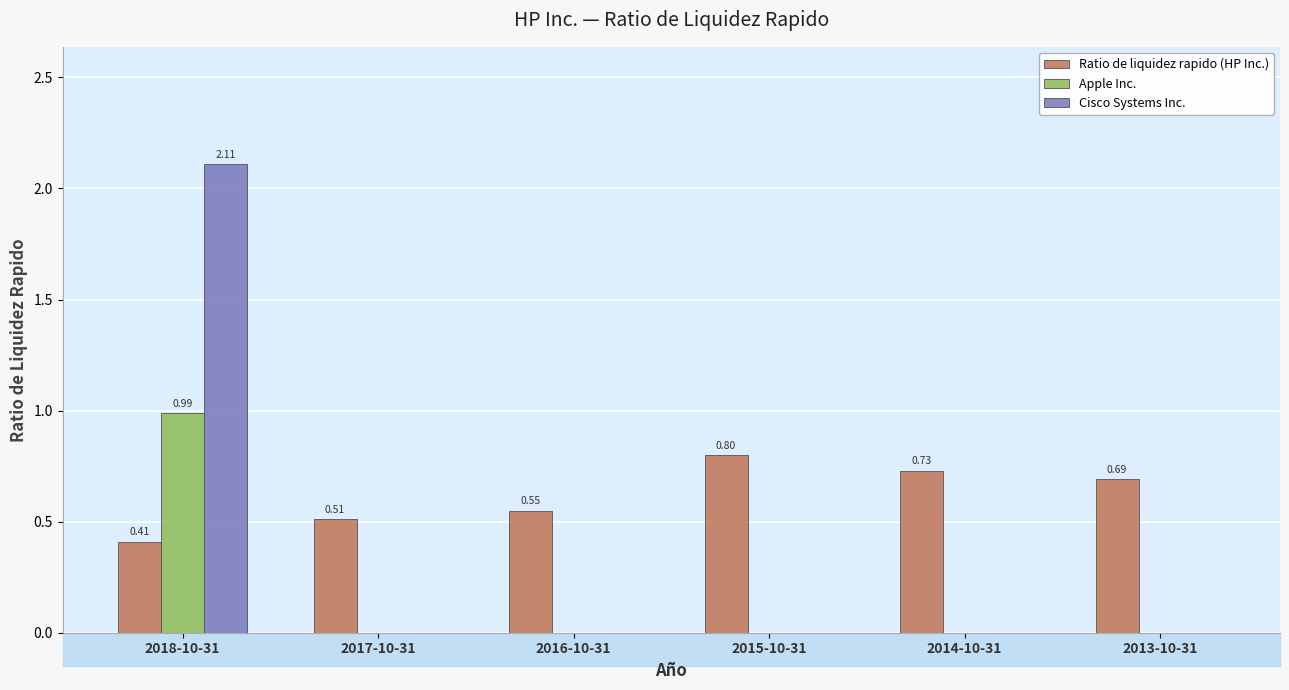

Which series has the largest total across all categories?

Ratio de liquidez rapido (HP Inc.)